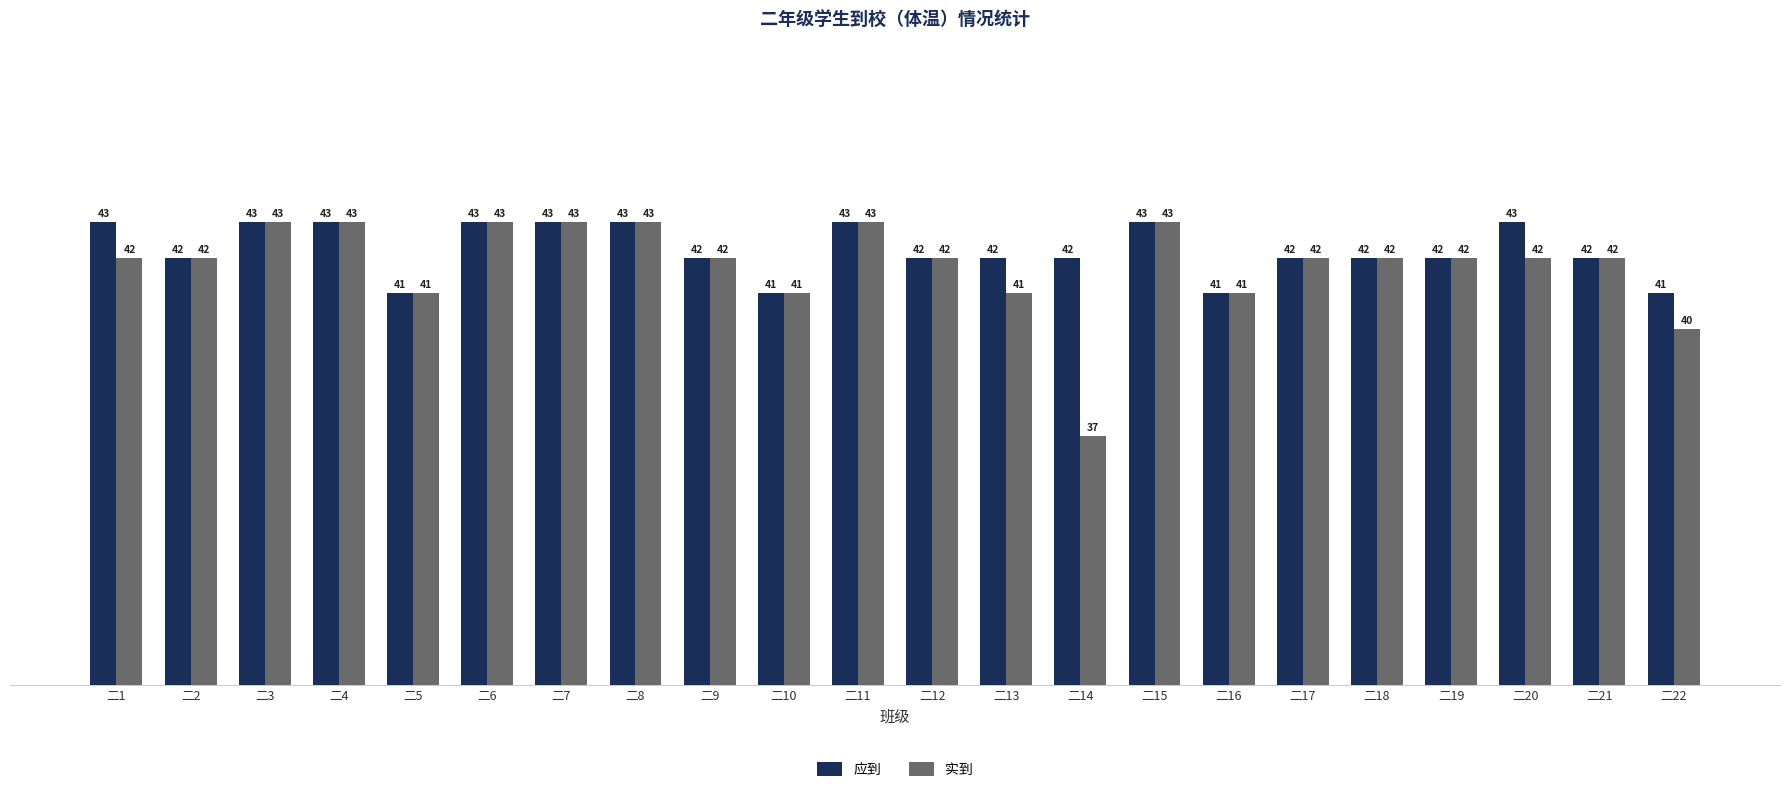

List the series in order of their overall mean, highest first.

应到, 实到